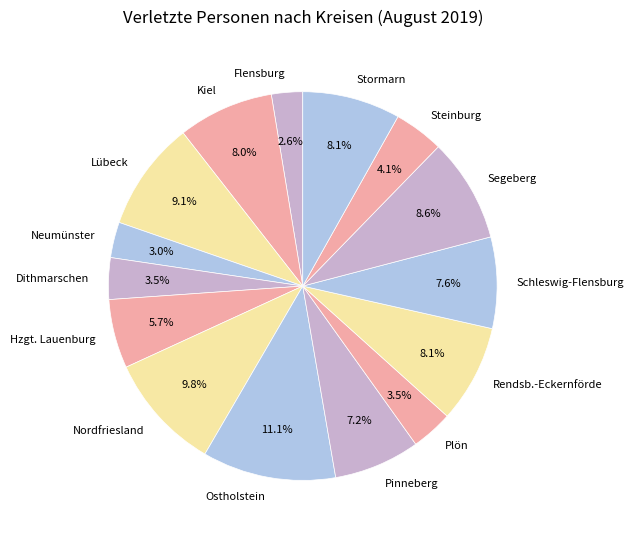

Count the number of slices in the pie.

15